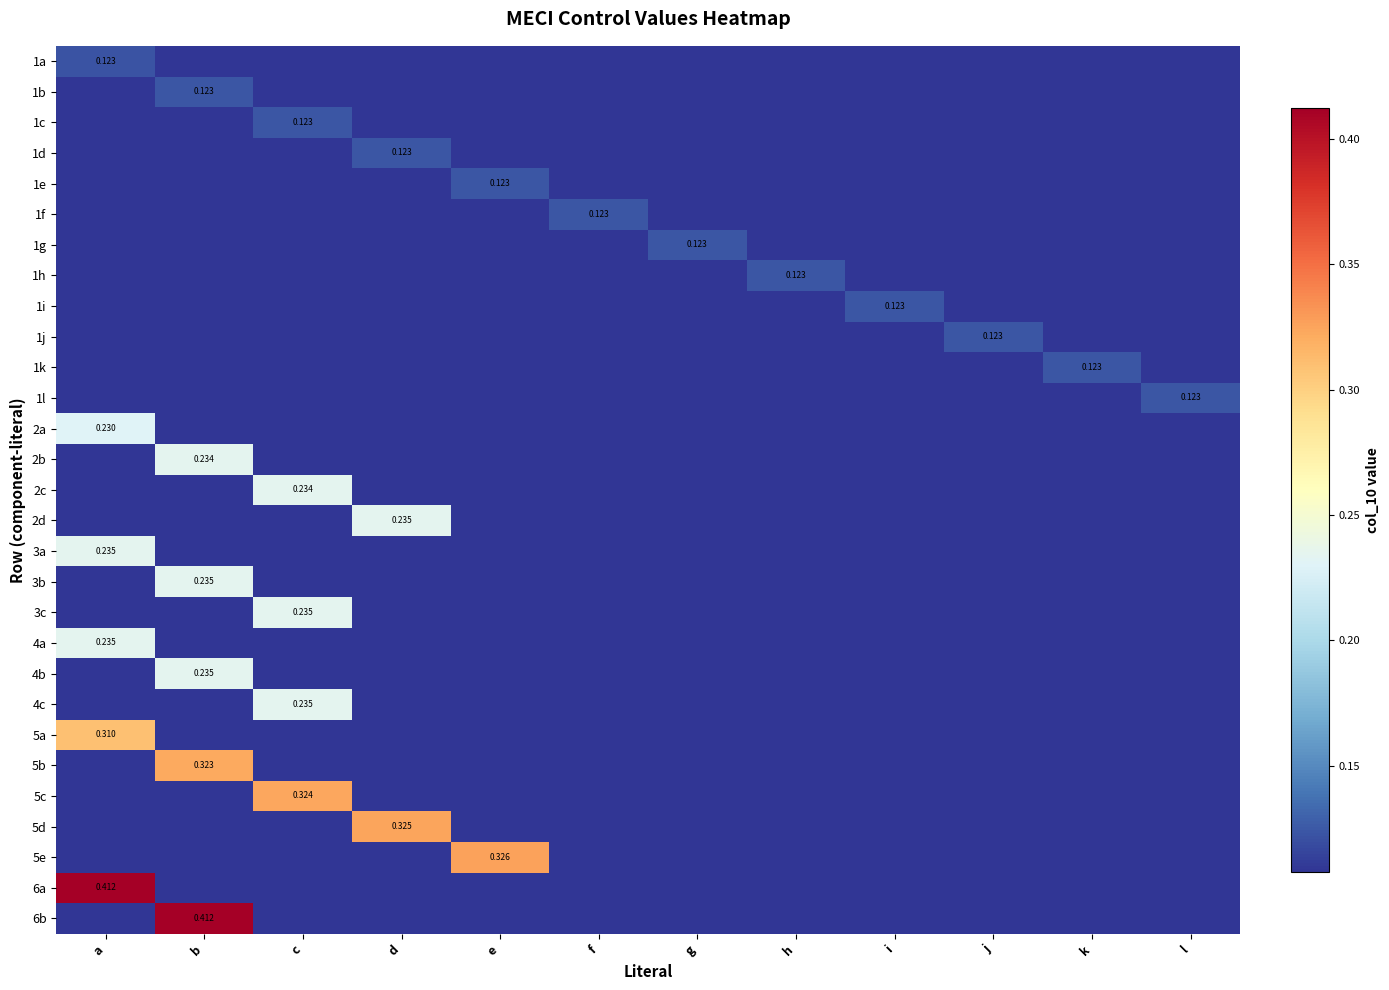

How many data points does each series have?

12